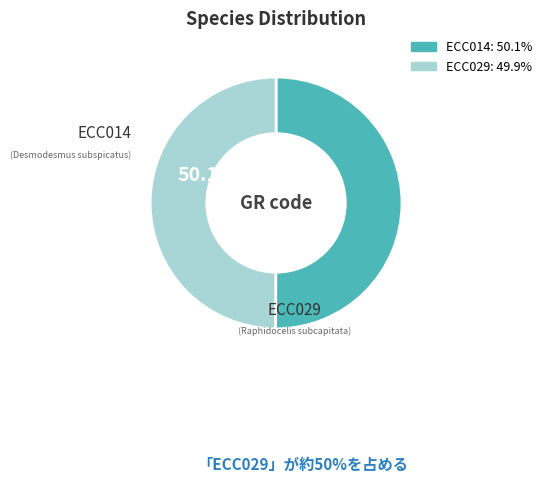

Is ECC029 the majority of the pie?

No